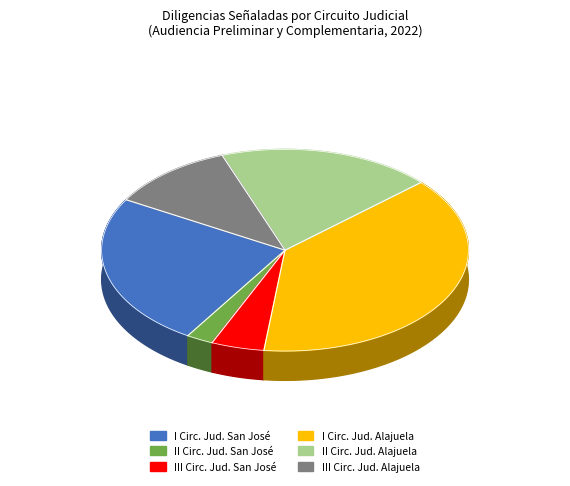

Combined, what portion of the pie is II Circ. Jud. Alajuela and I Circ. Jud. San José?

43.3%